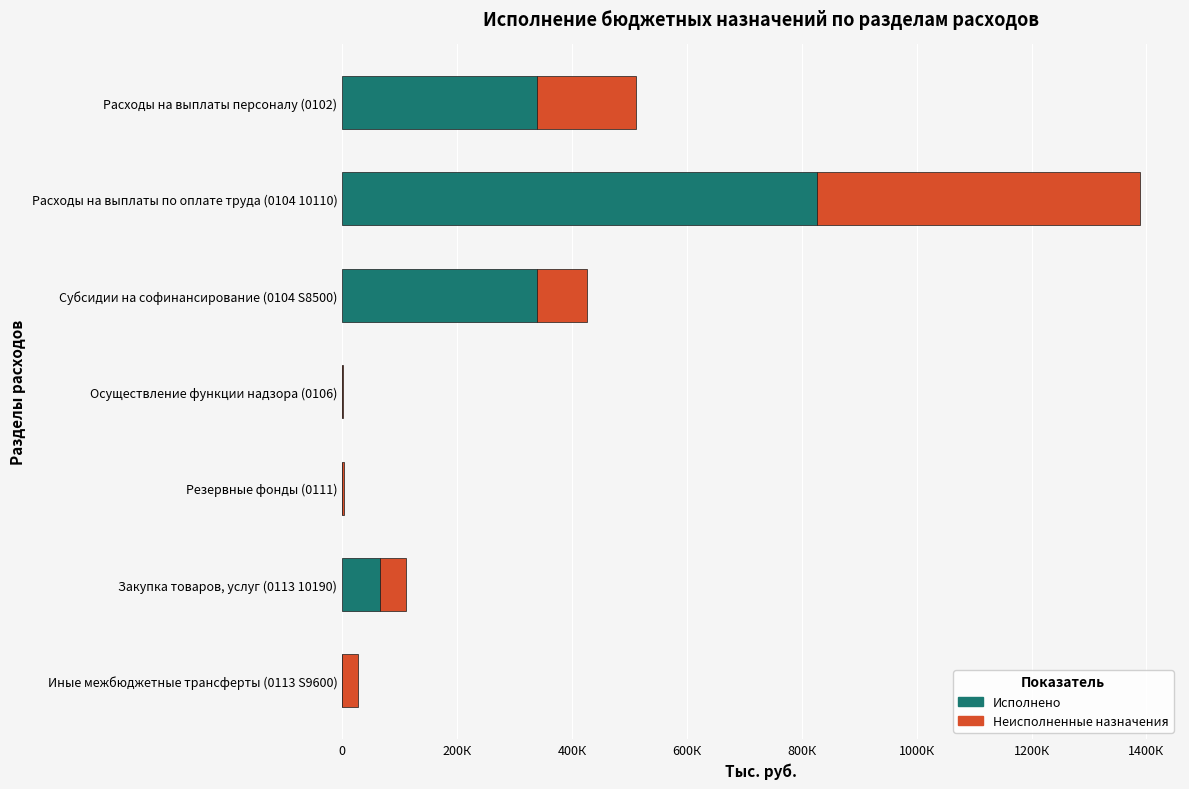

What is the average value of the Неисполненные назначения series?

128593.6